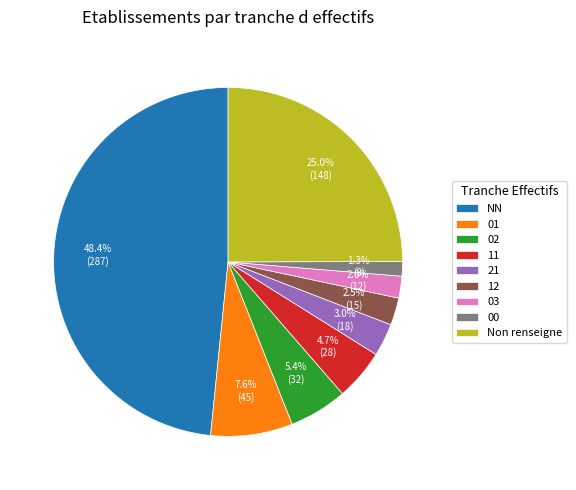

To the nearest percent, what portion does 11 represent?

5%